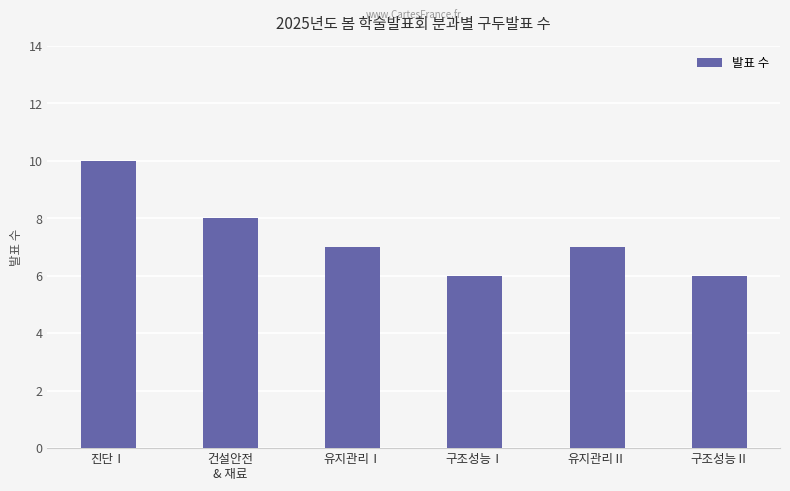

What is the label of the 4th bar from the right?

유지관리Ⅰ